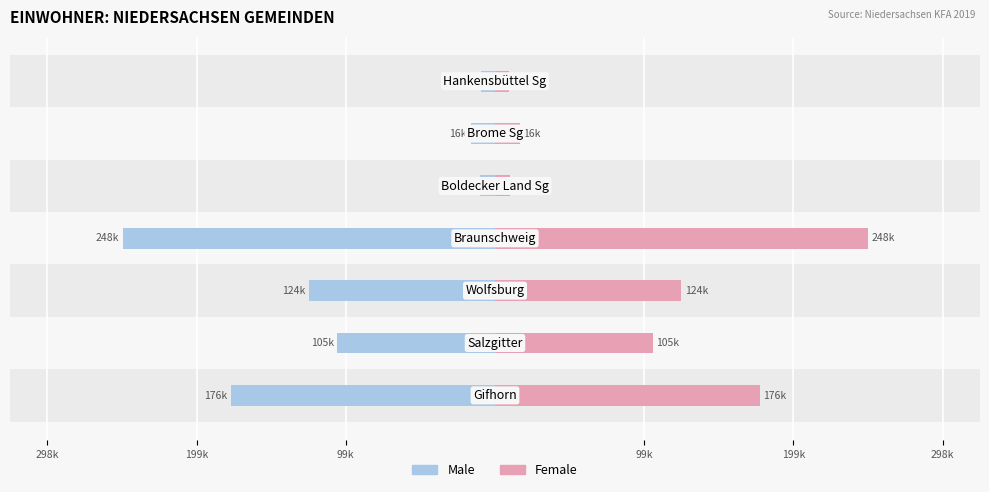

Which series has the widest spread of values?

Female